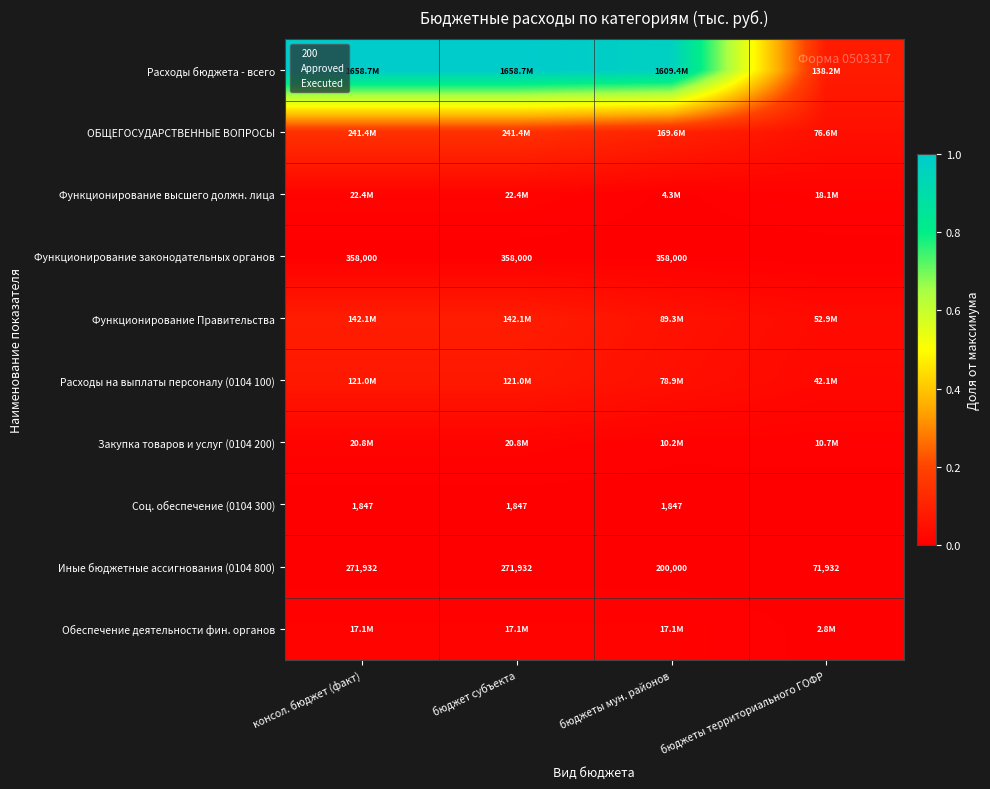

What is the difference between the highest and lowest values at консол. бюджет (факт)?

1.0